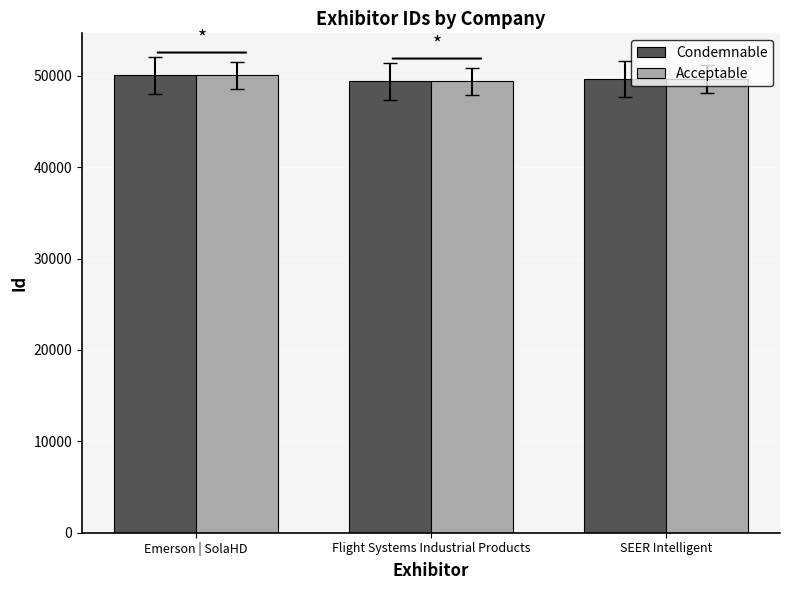

How many values in the Acceptable series are below 49643?

1